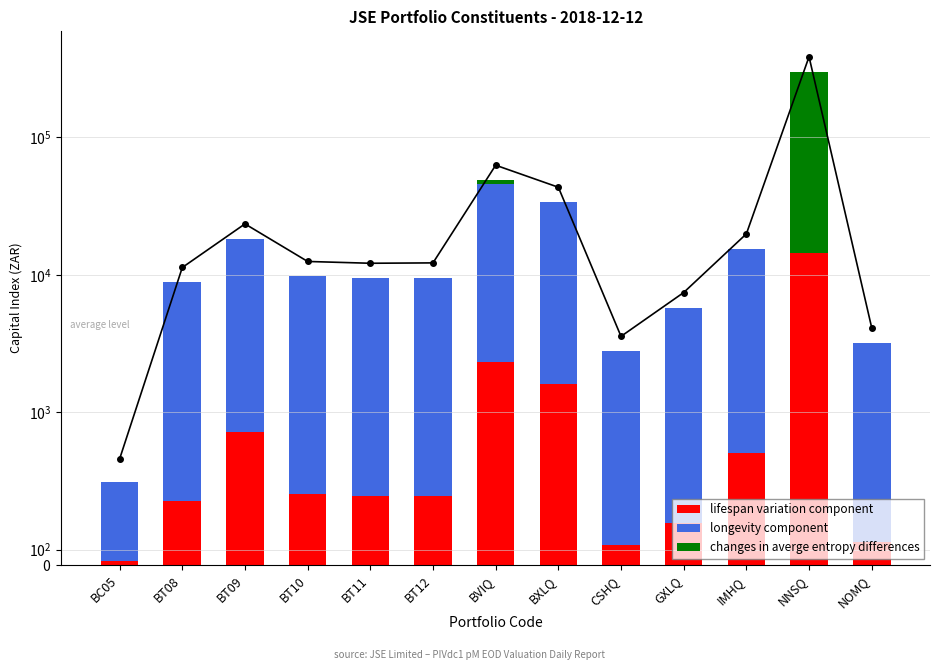

Between IMHQ and NNSQ, which series saw the biggest shift?

changes in averge entropy differences